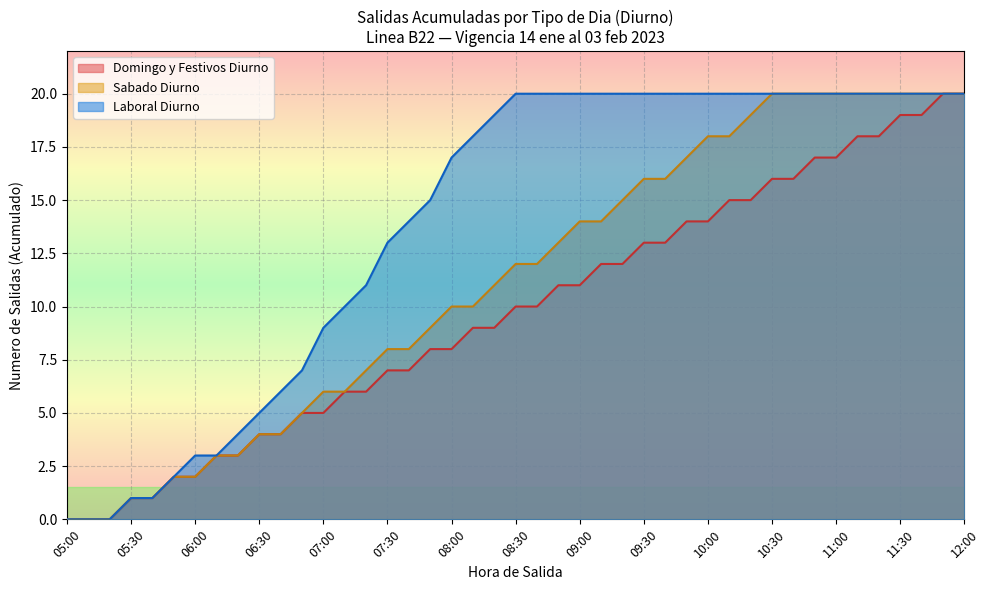

What is the greatest value displayed?

20